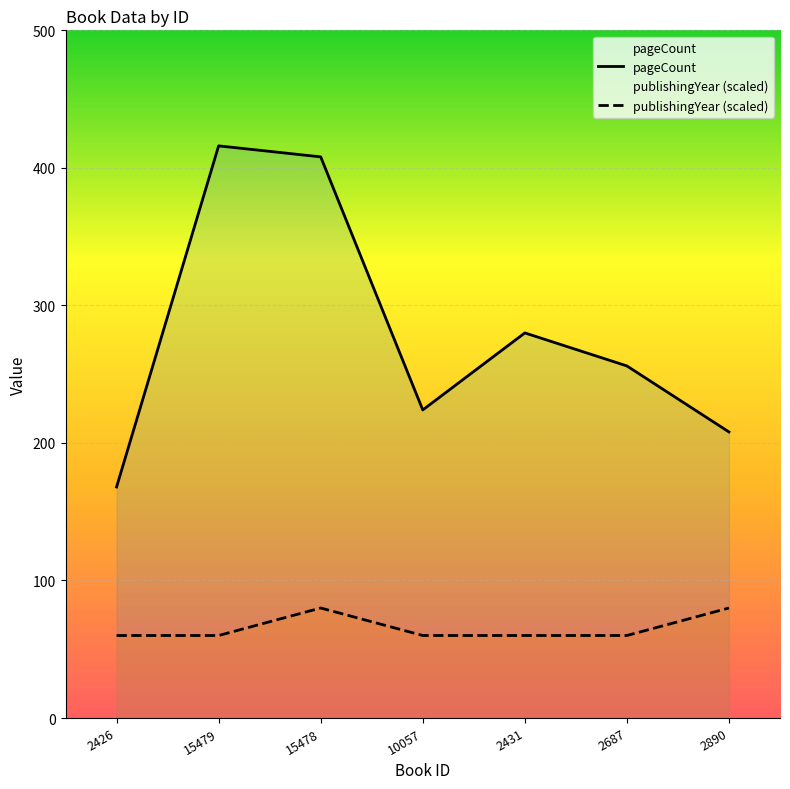

What are all the series names shown in the legend?

pageCount, publishingYear